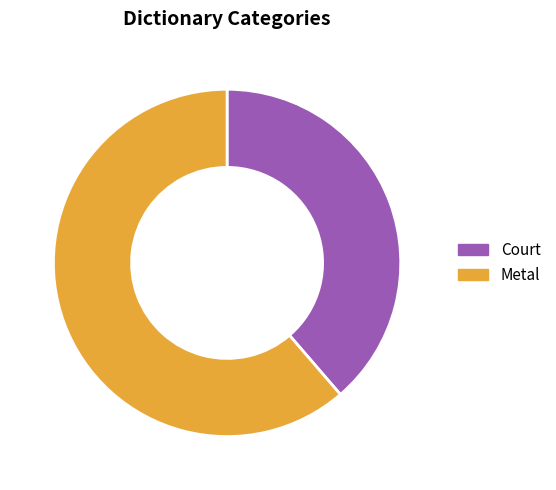

The Court slice represents 32% of the pie. True or false?

False